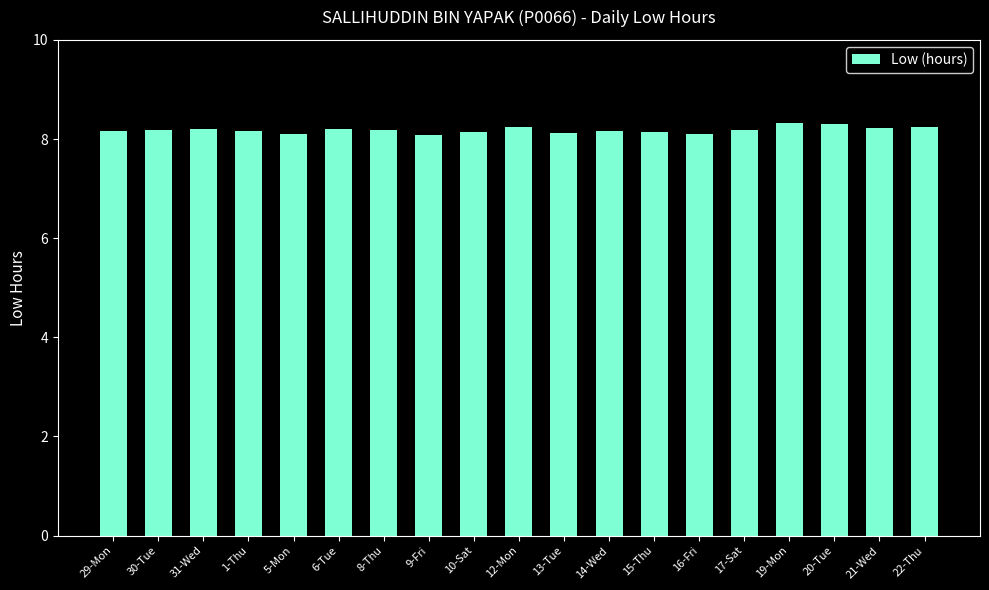

What is the change in value from 1-Thu to 21-Wed?

+0.1